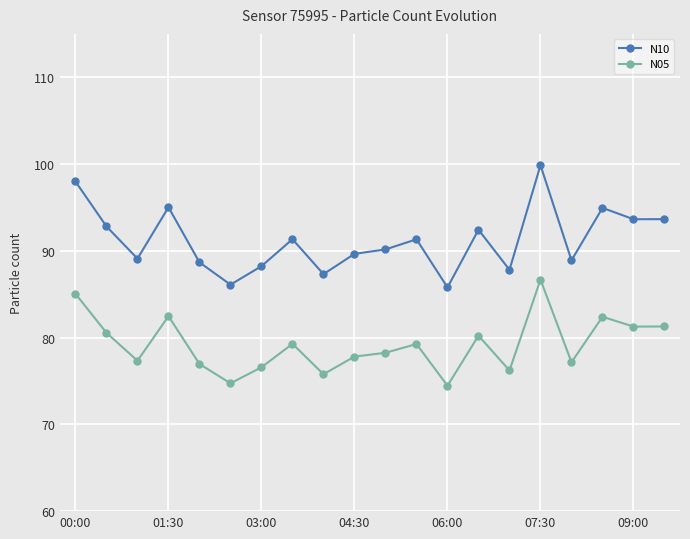

Which series has the largest total across all categories?

N10